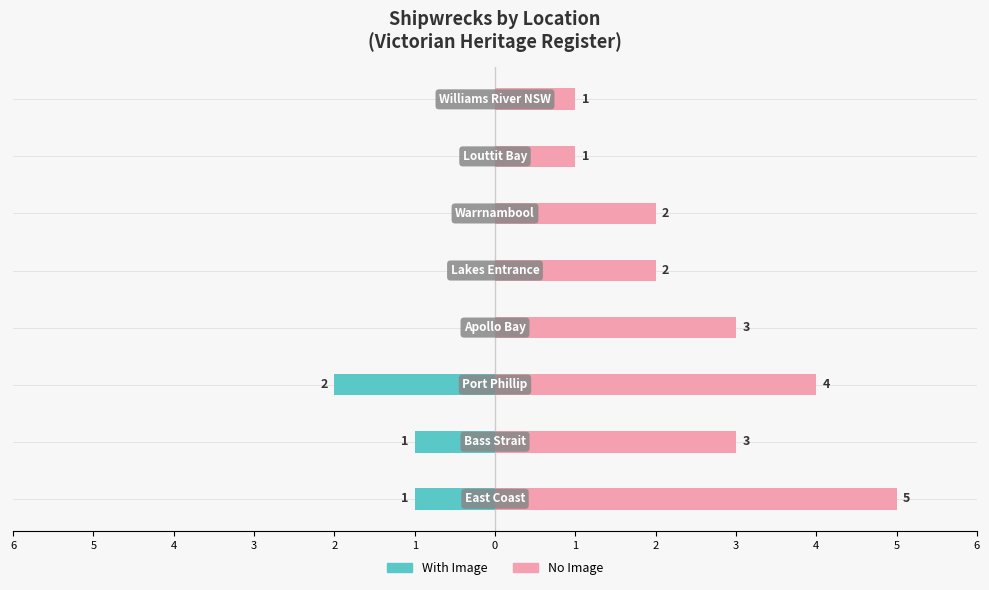

What is the total value across all series at 4?

3